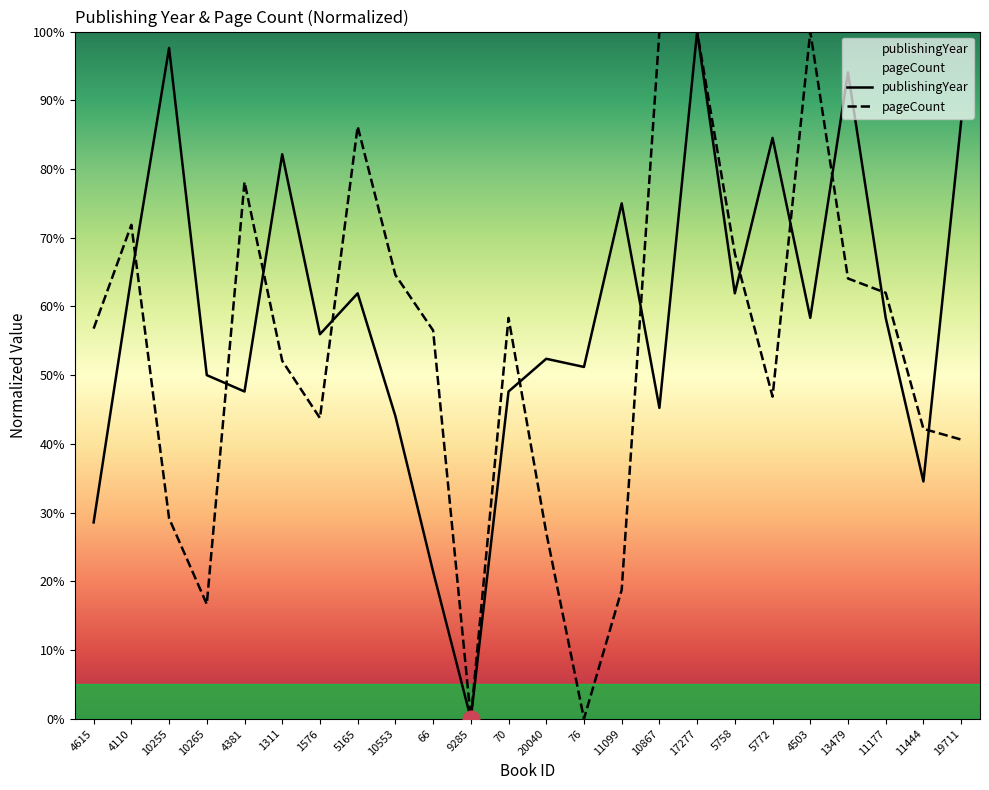

What is the label of the 2nd point from the left?

4110